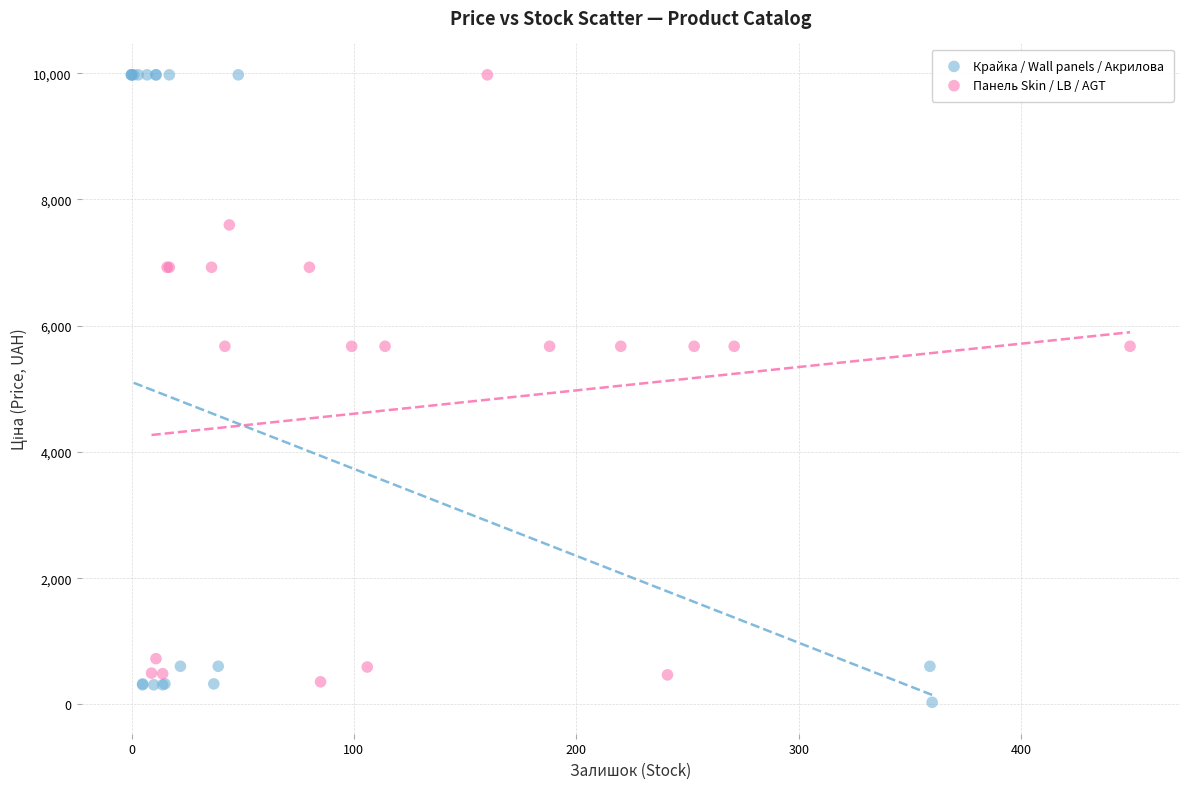

Which series has the largest Y range (max minus min)?

Крайка / Wall panels / Акрилова